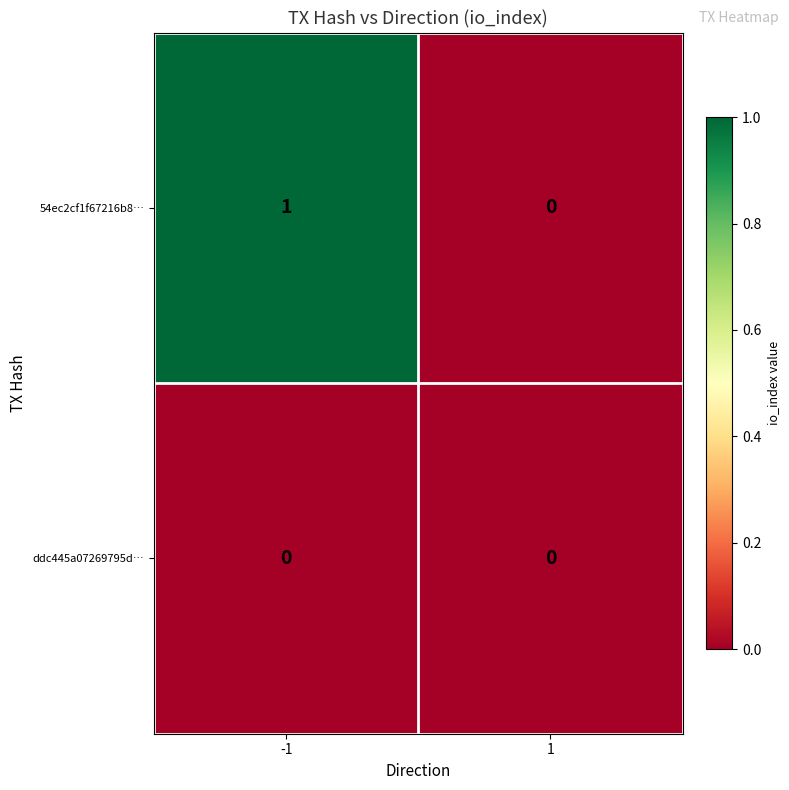

Which series changed the most between -1 and 1?

54ec2cf1f67216b8…